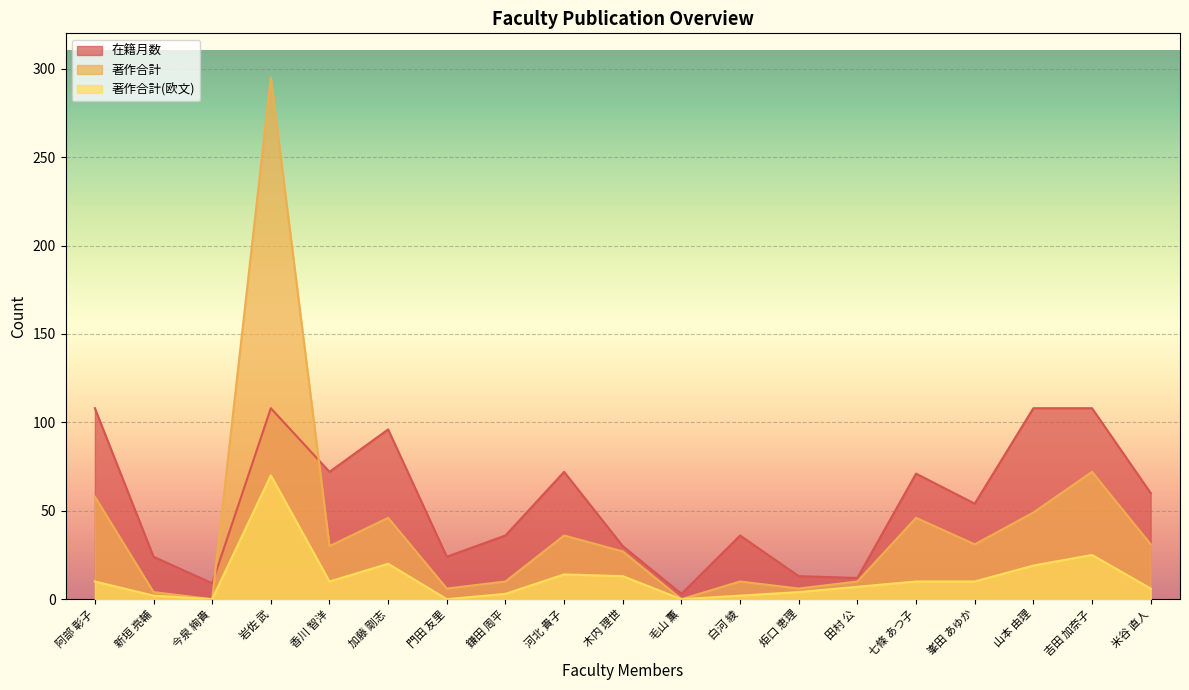

Which series has the largest total across all categories?

在籍月数